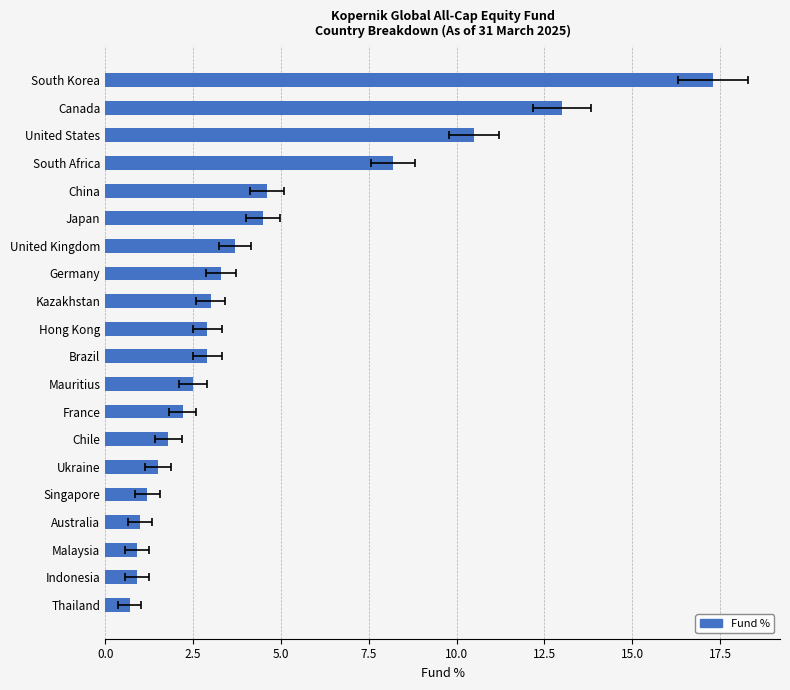

What position from the right is Hong Kong?

11